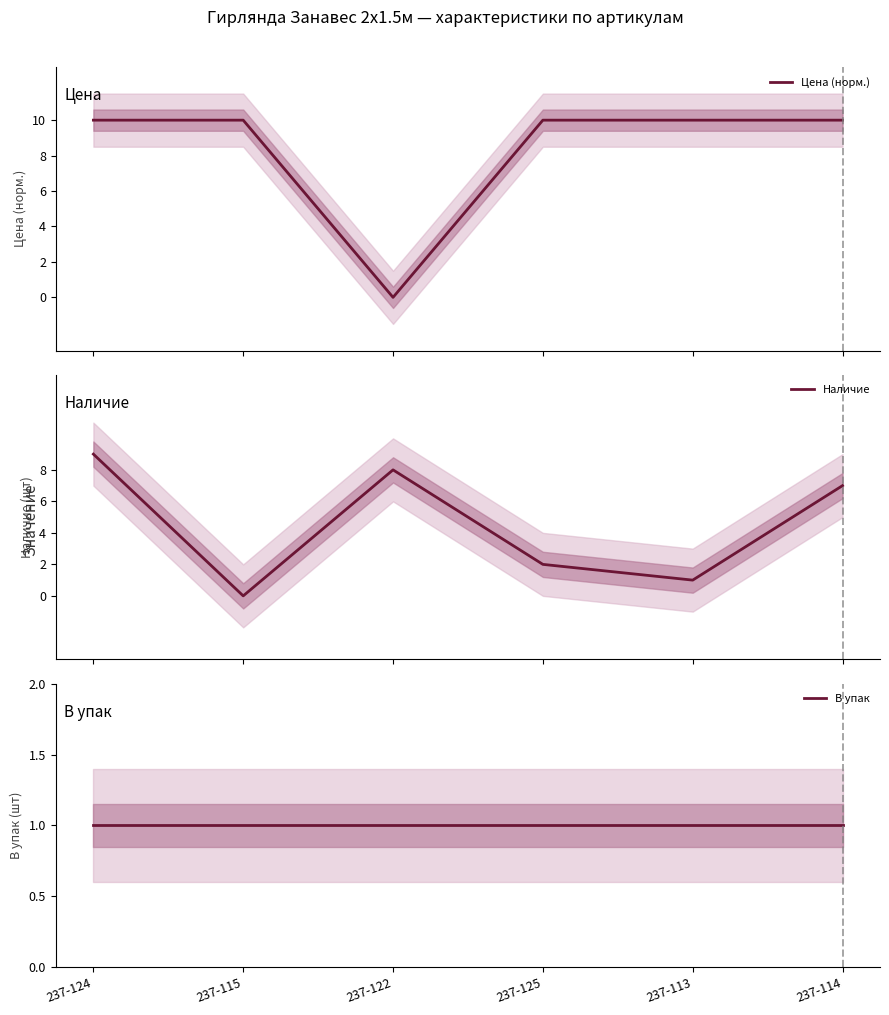

True or false: Цена (норм.) has a value of 10.0 at 237-115.

True